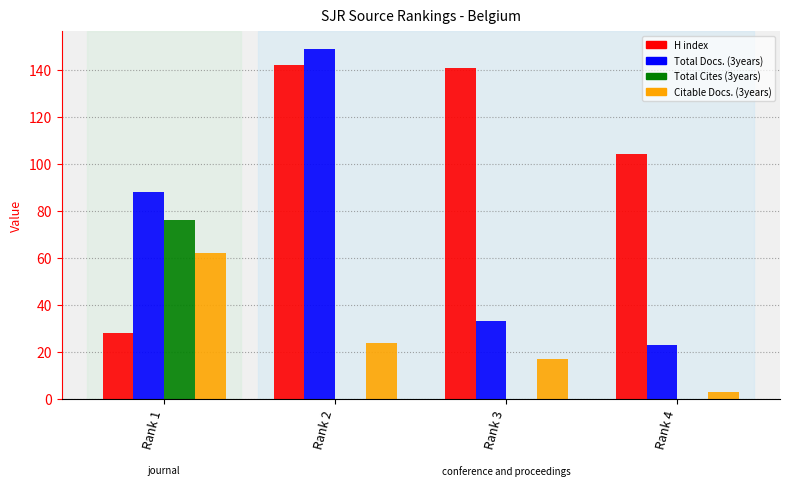

The value of Citable Docs. (3years) at Rank 4 is 3. True or false?

True